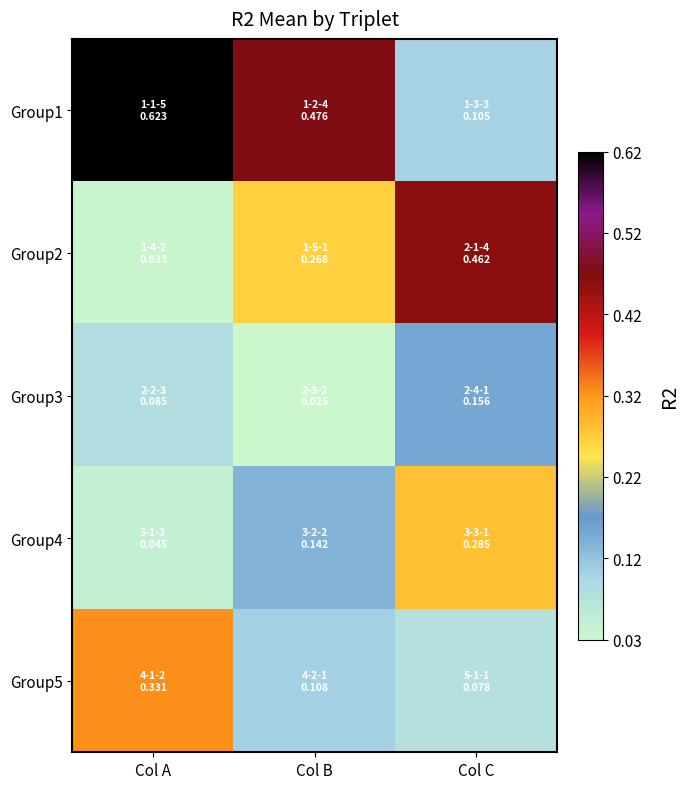

What is the difference between the highest and lowest values at Col A?

0.6